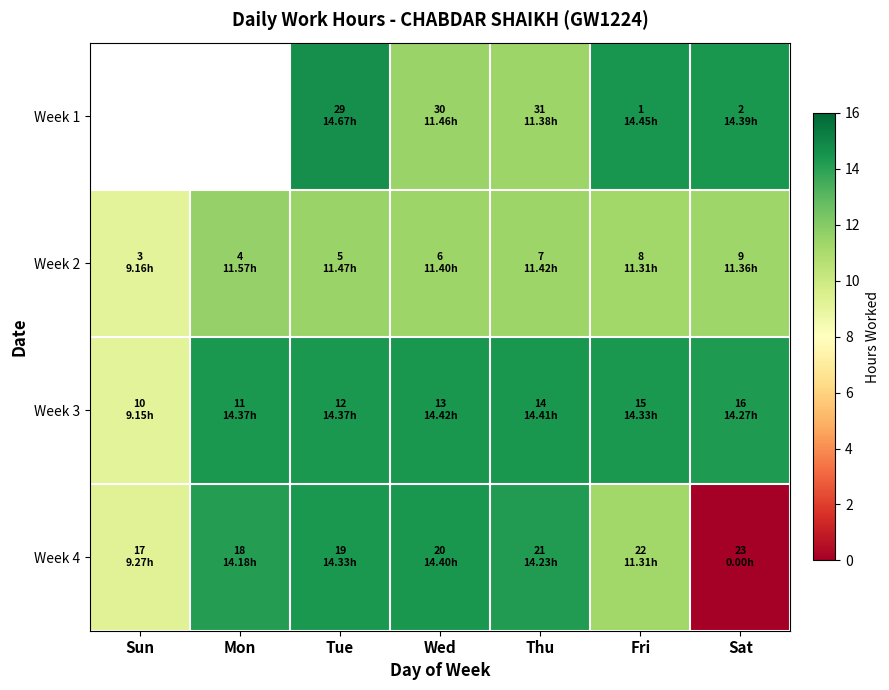

At which category is the sum across all series the highest?

Tue